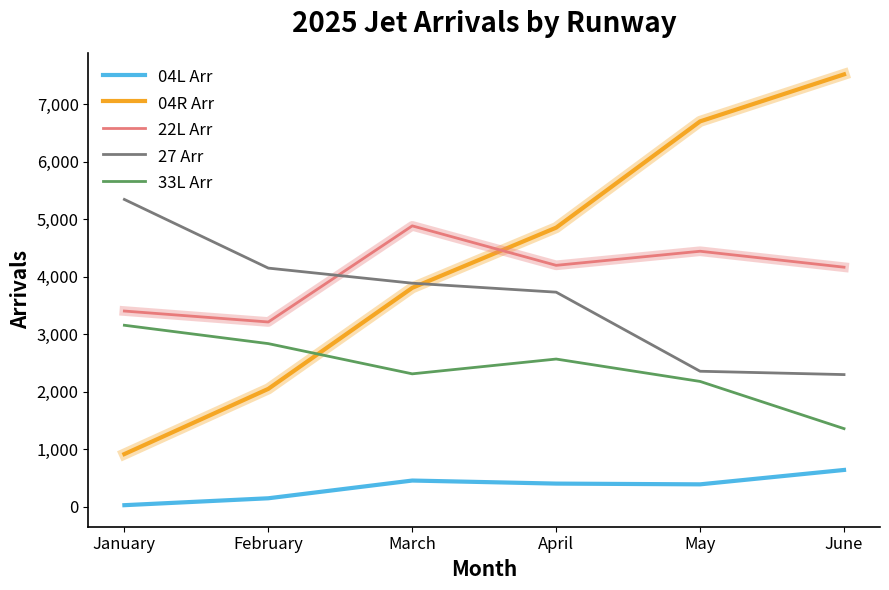

What is the maximum value for 04L Arr?

642